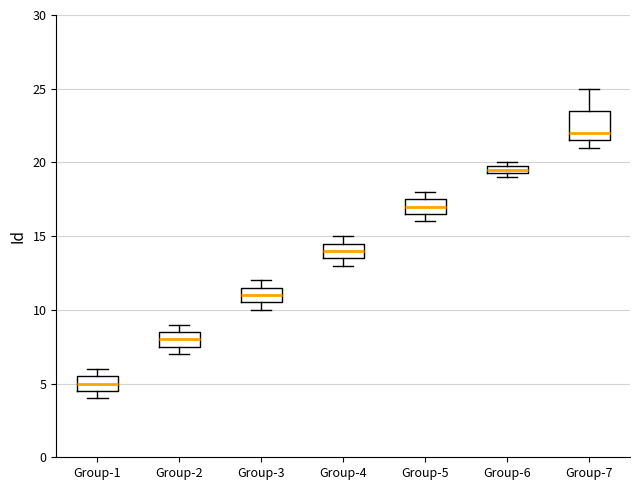

Which box is the tallest, from its lower edge to its upper edge?

Group-7